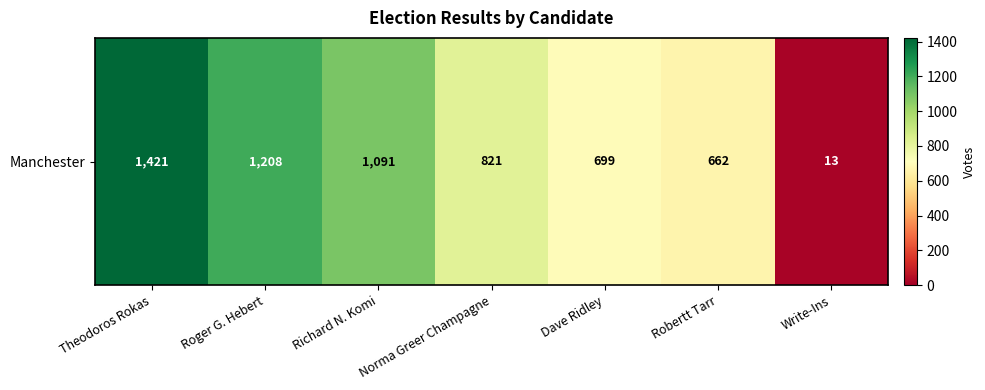

What is the sum of the values at Robertt Tarr and Dave Ridley?

1361